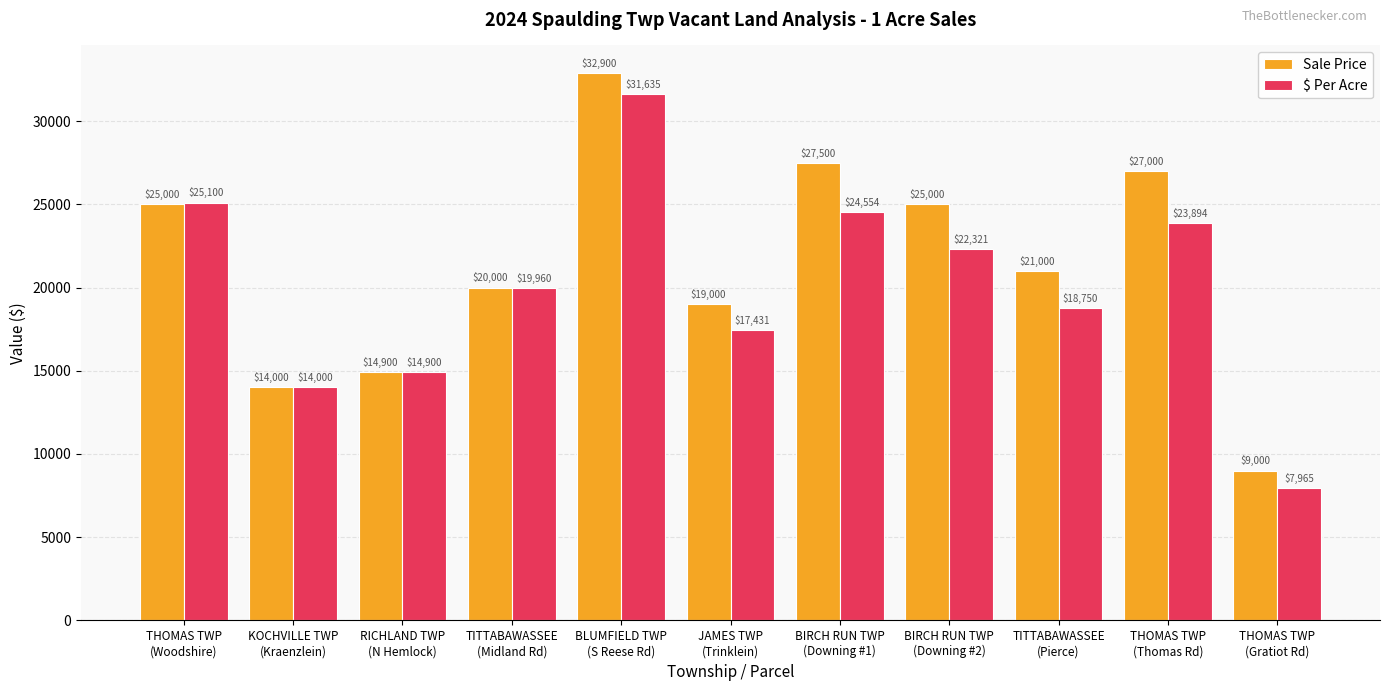

The value of Sale Price at BIRCH RUN TWP
(Downing #2) is 5319.0. True or false?

False